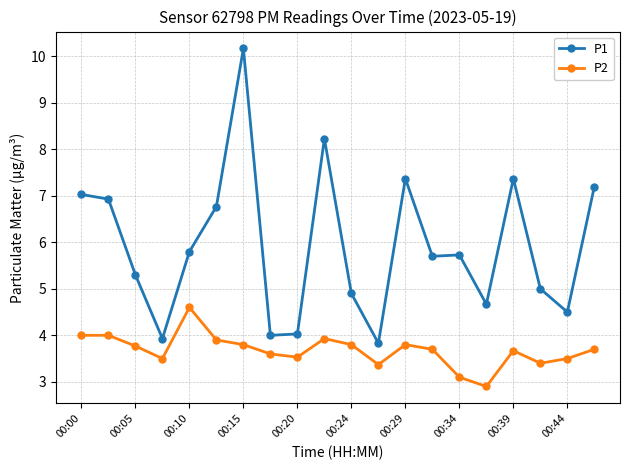

True or false: P2 has more than 2 interior local peaks.

True